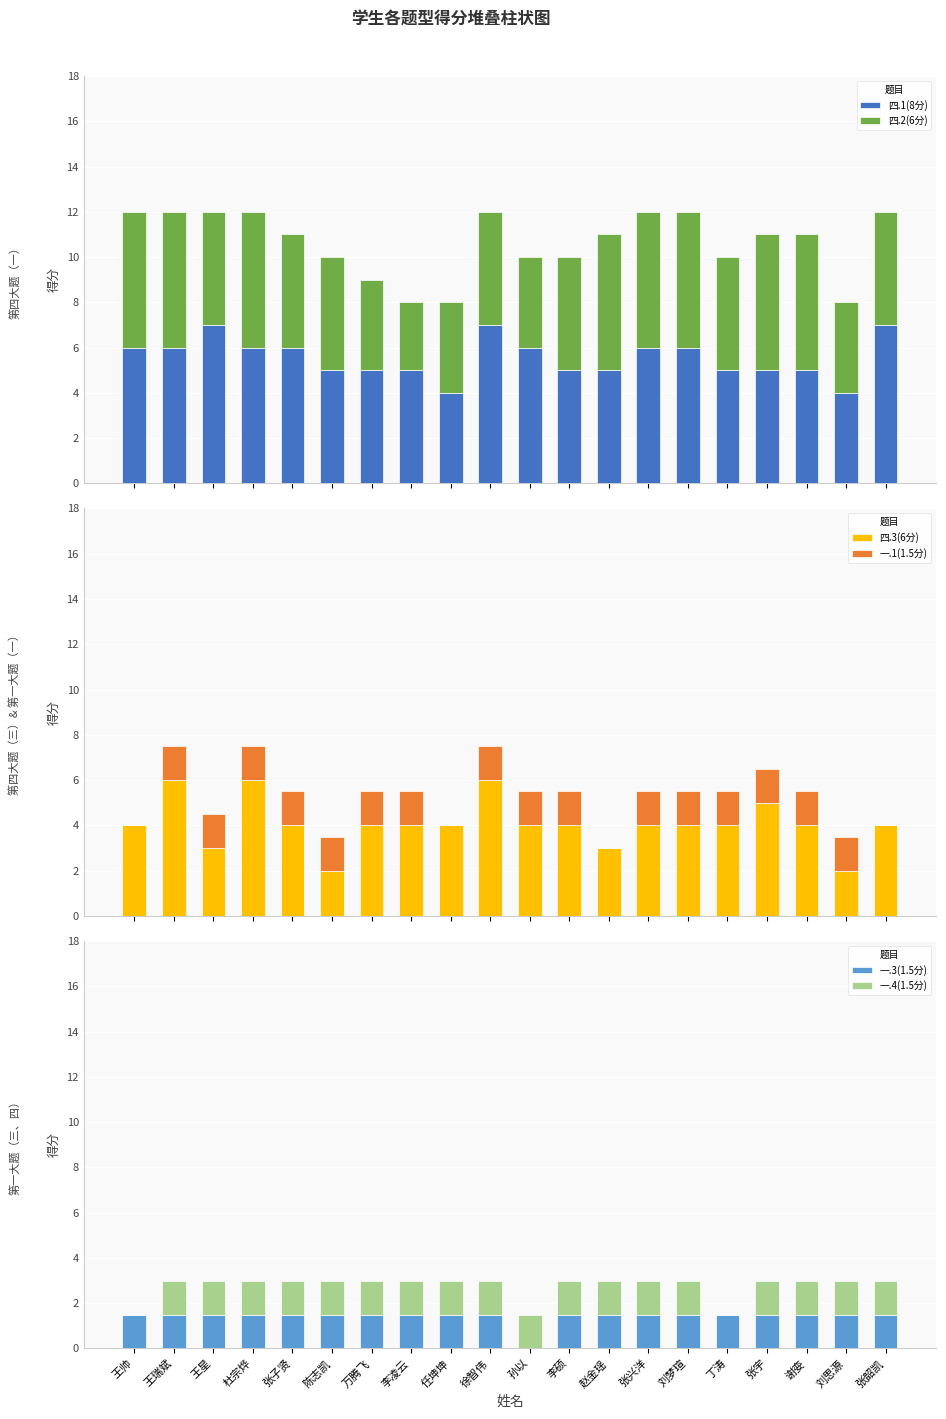

What are all the series names shown in the legend?

四.1(8分), 四.2(6分), 四.3(6分), 一.1(1.5分), 一.3(1.5分), 一.4(1.5分)